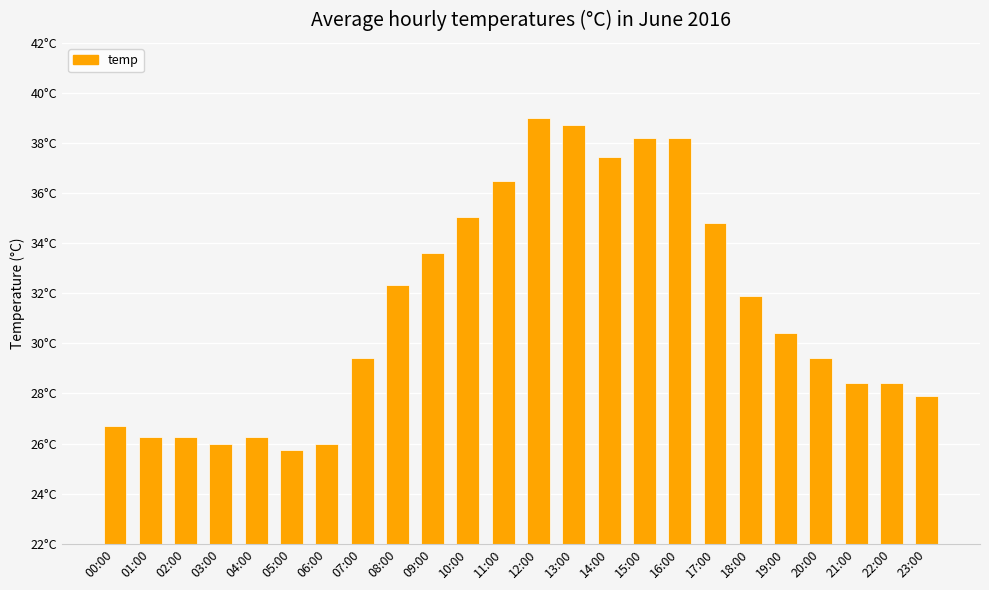

Reading left to right, transcribe all the data shown in this chart.

00:00=26.7	01:00=26.2	02:00=26.2	03:00=26.0	04:00=26.2	05:00=25.8	06:00=26.0	07:00=29.4	08:00=32.4	09:00=33.6	10:00=35.0	11:00=36.5	12:00=39.0	13:00=38.7	14:00=37.5	15:00=38.2	16:00=38.2	17:00=34.8	18:00=31.9	19:00=30.4	20:00=29.4	21:00=28.4	22:00=28.4	23:00=27.9